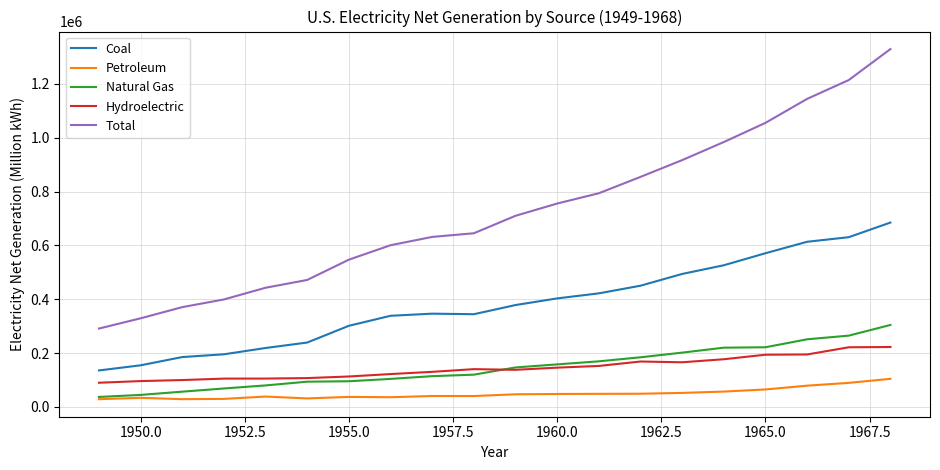

Which series has the largest range (max minus min)?

Total